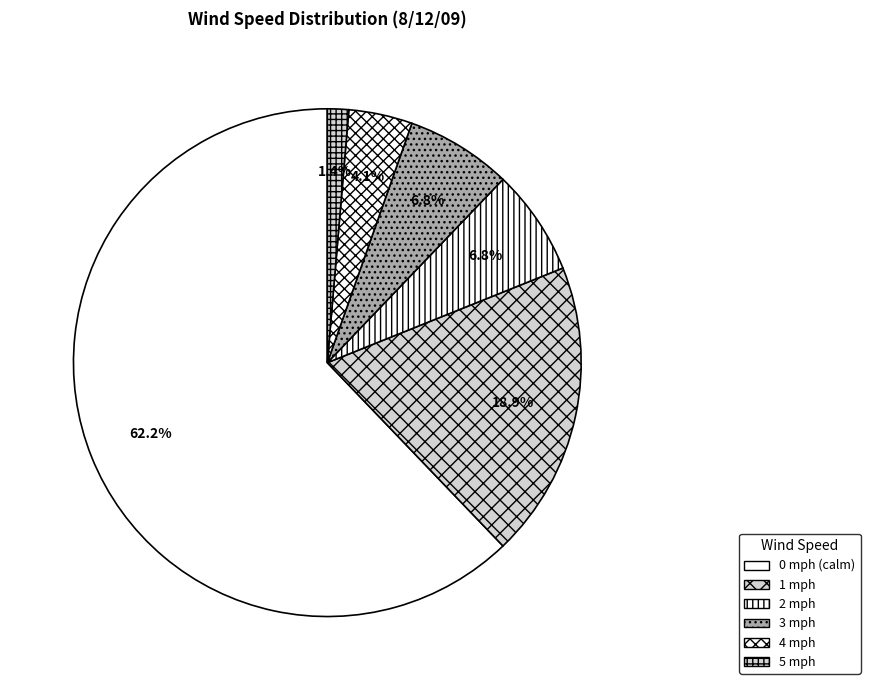

Rank the categories by value from highest to lowest.

0 mph, 1 mph, 2 mph, 3 mph, 4 mph, 5 mph